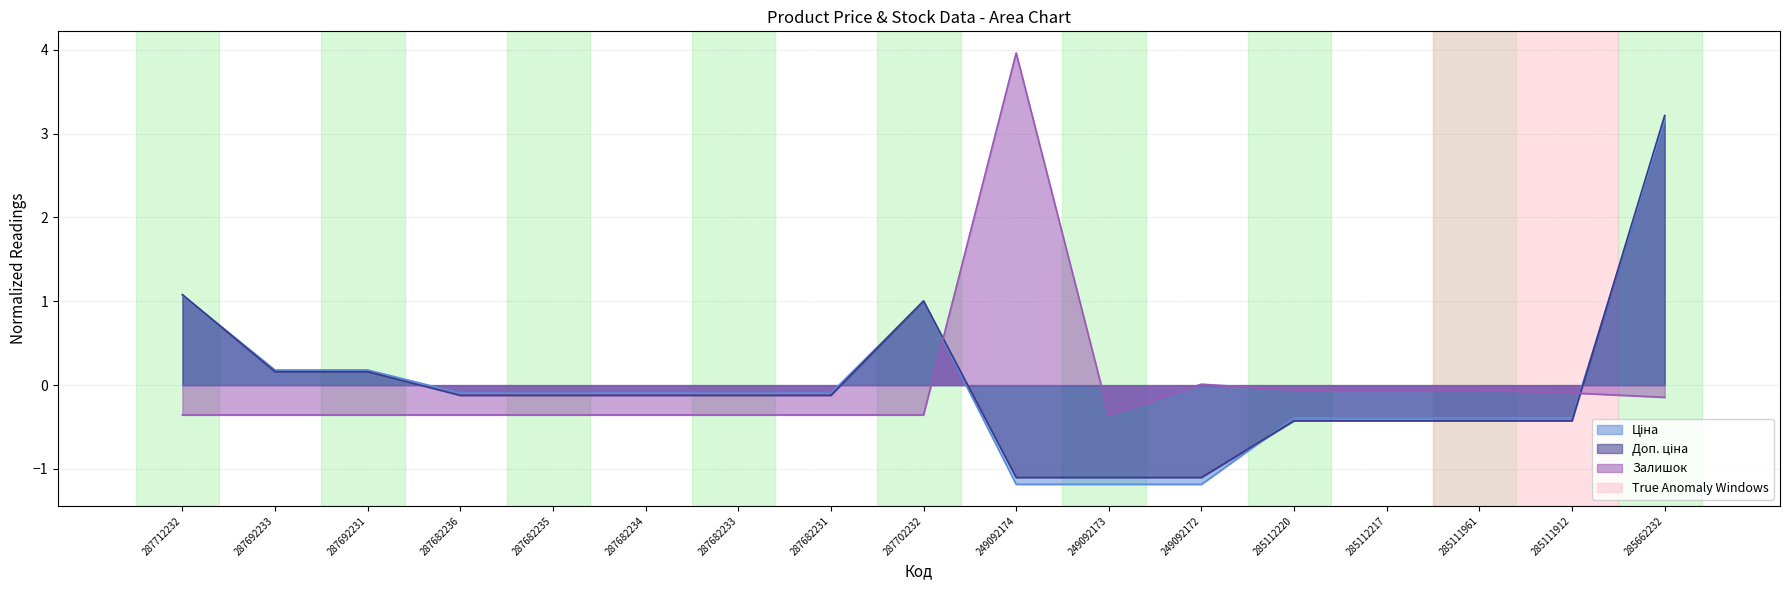

Where do Ціна and Доп. ціна first cross each other?

287712232 and 287692233